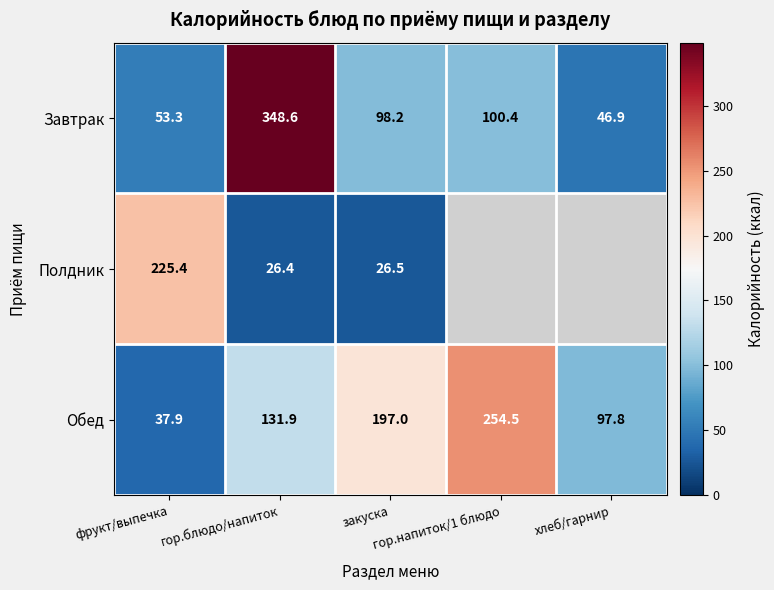

What is the difference between the second highest and minimum values in the Обед series?

159.1